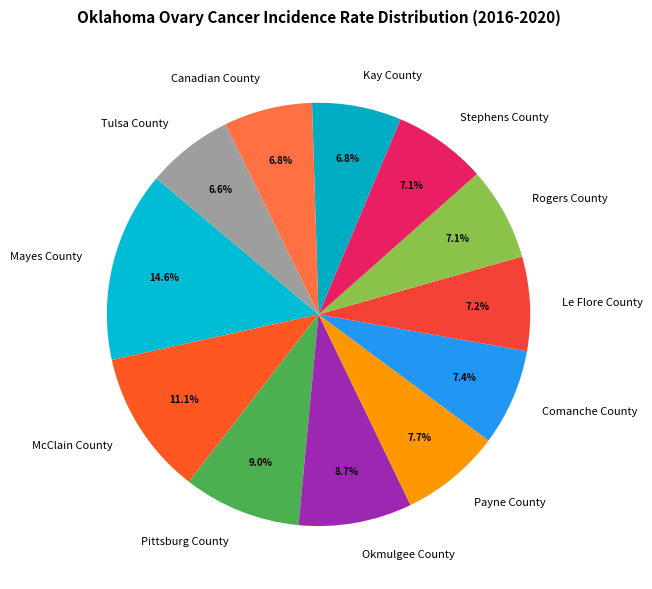

What percentage is the Mayes County slice, to the nearest percent?

15%